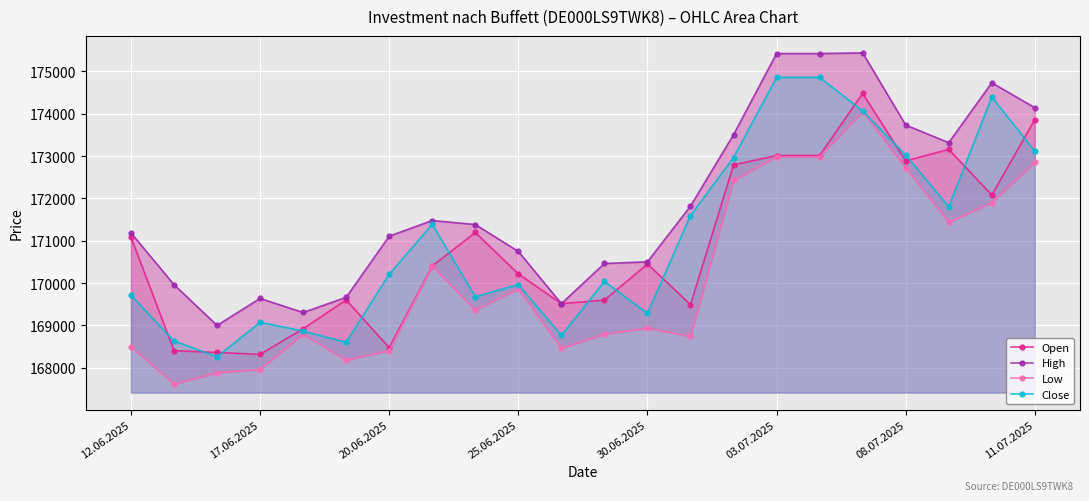

True or false: High and Open cross at least once.

False